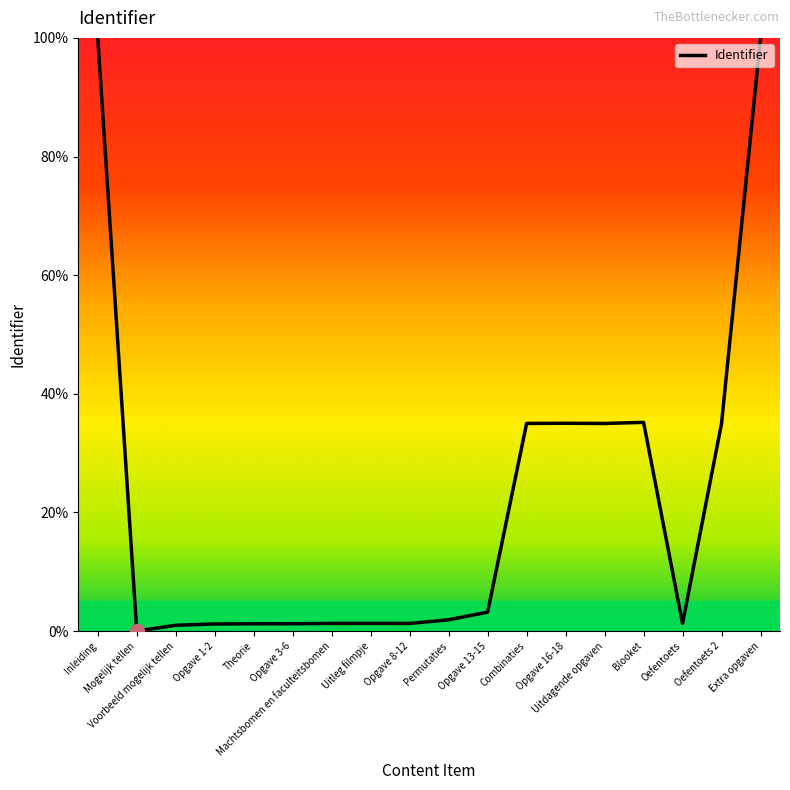

What is the difference between the maximum and minimum values?

100.0